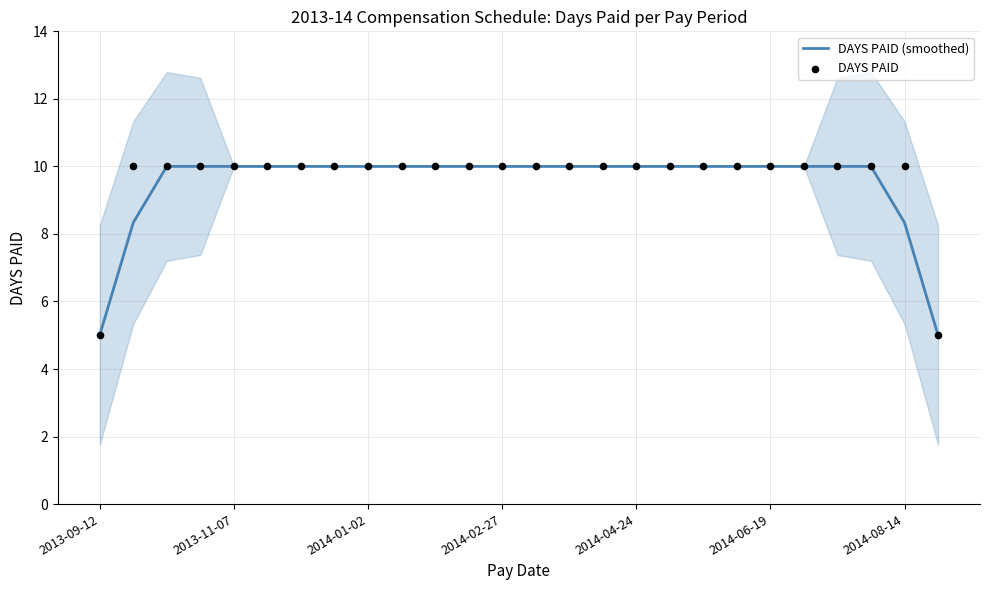

What is the highest value of the DAYS PAID (smoothed) series?

10.0